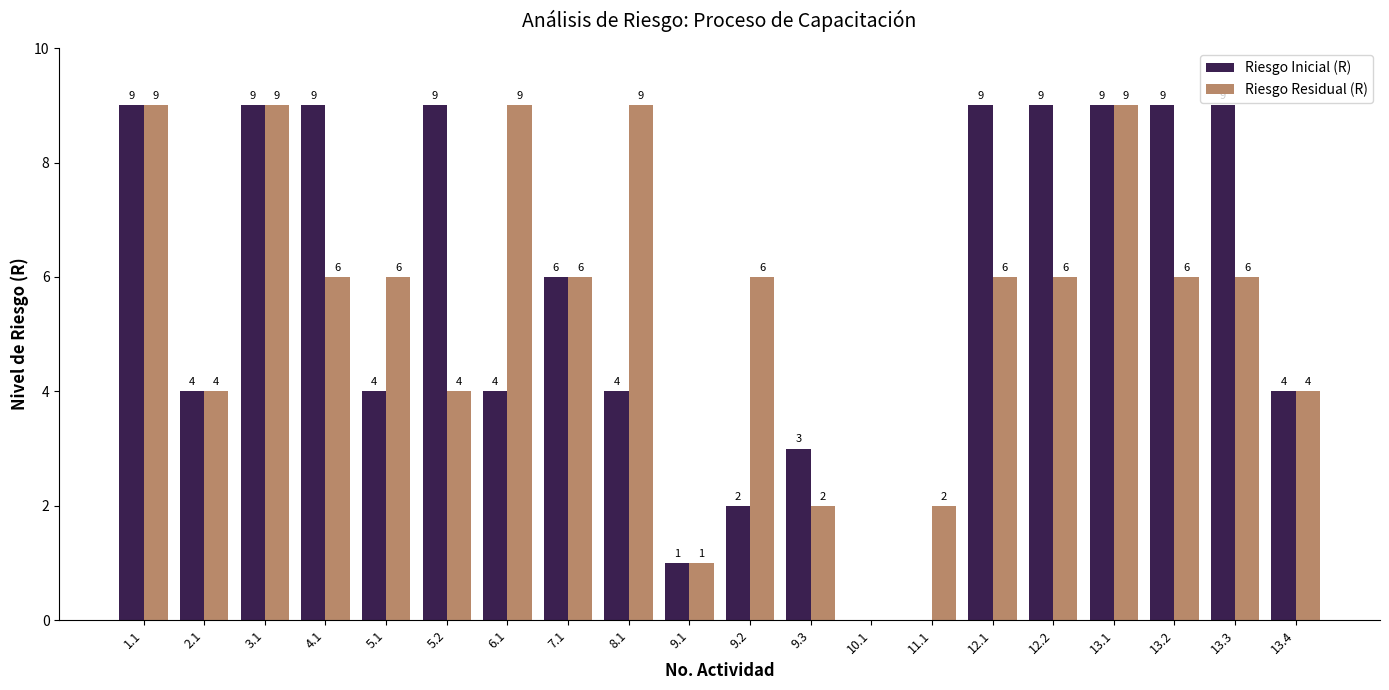

What is the sum of the Riesgo Inicial (R) values at 2.1 and 5.1?

8